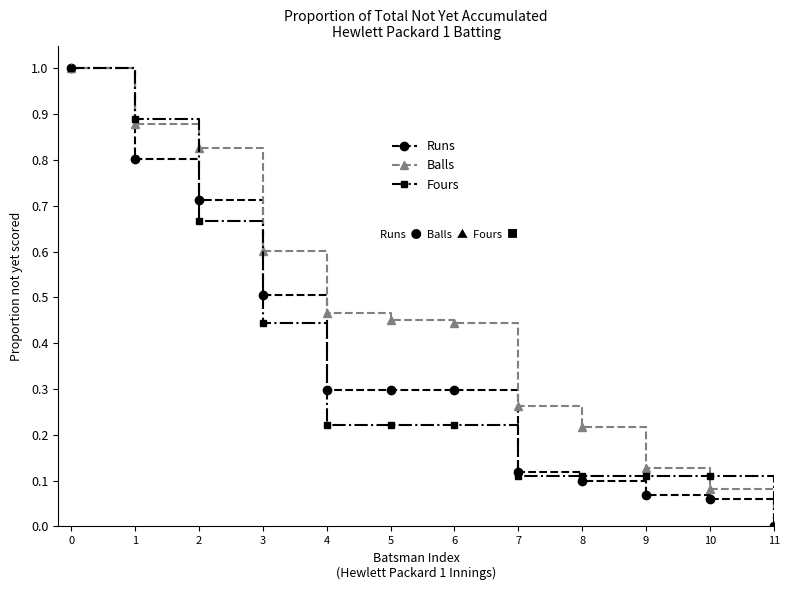

At 5, list the series in order from largest to smallest.

Balls, Runs, Fours